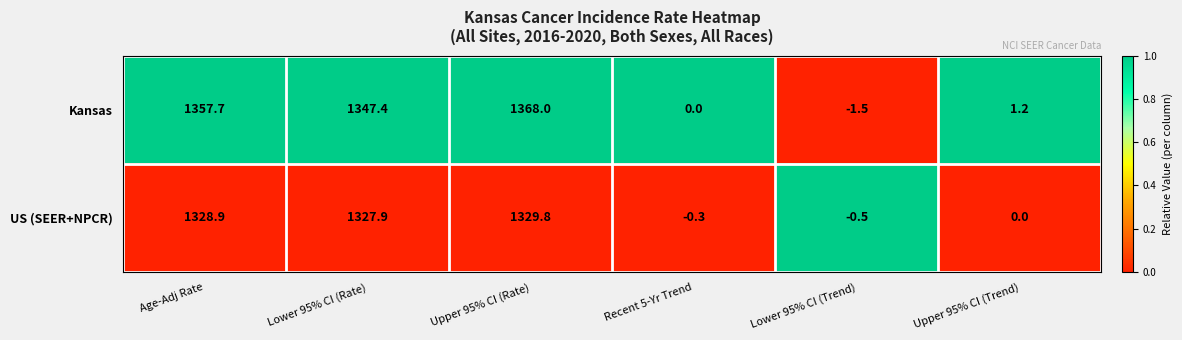

At which label is Kansas closest to 683?

Lower 95% CI (Rate)